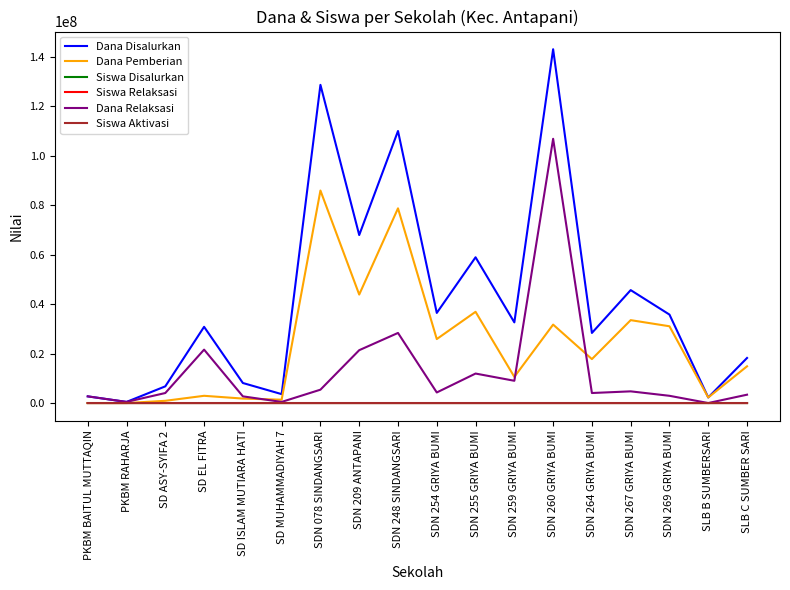

Which series has the largest total across all categories?

Dana Disalurkan